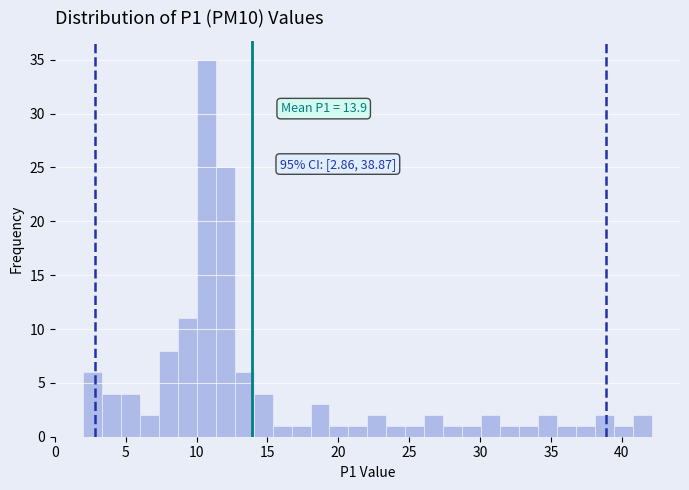

Read against the x-axis, roughly where is the centre of the tallest bar?

10.5